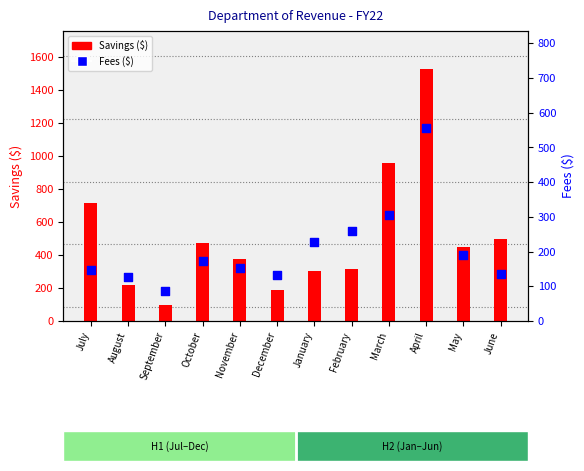

At how many categories does at least one series exceed 1156?

1